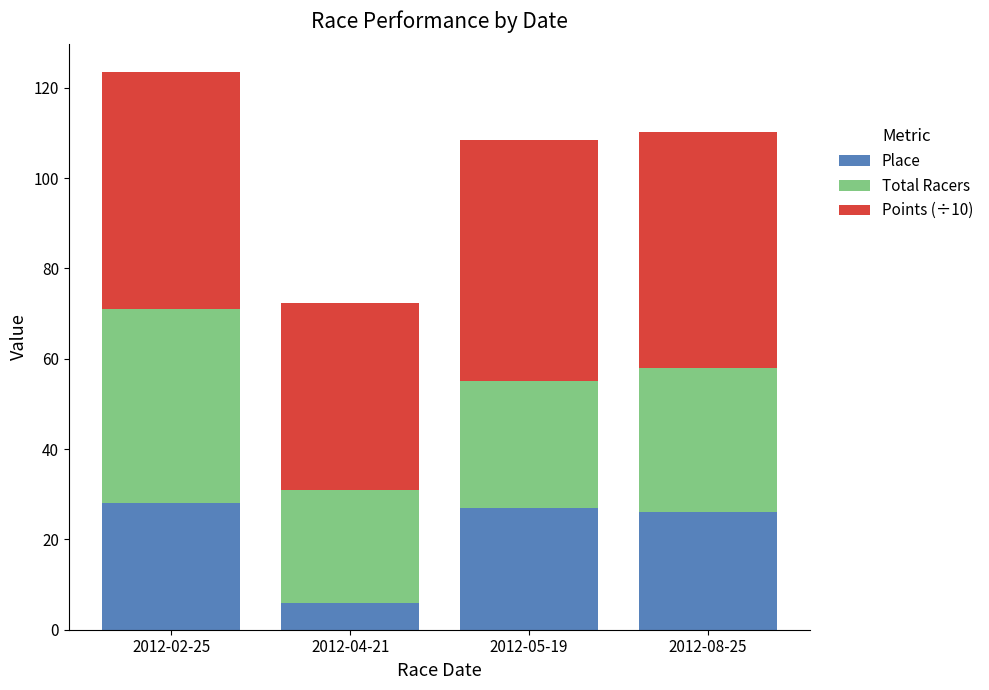

At which category is the sum across all series the highest?

2012-02-25